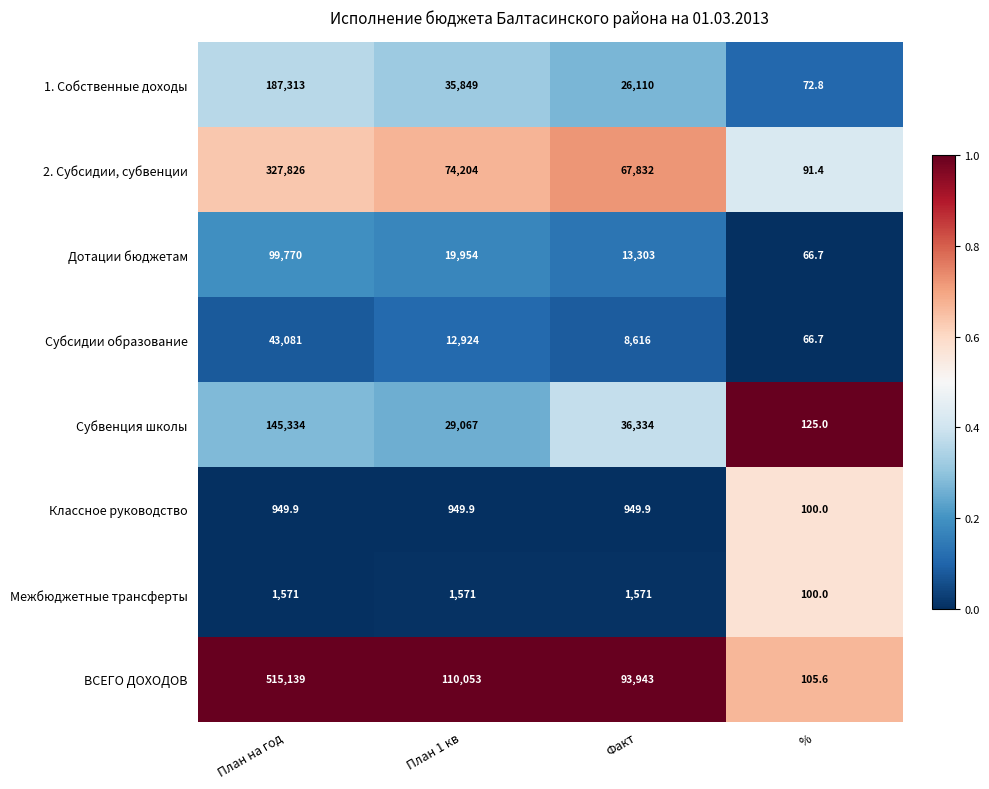

True or false: 2. Субсидии, субвенции has a value of 91.4 at %.

True